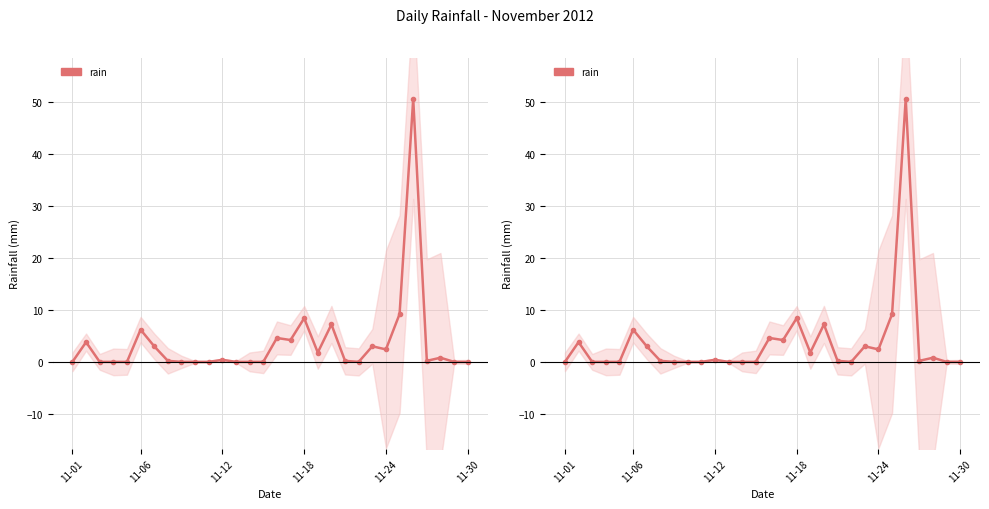

At which label is the value closest to 25?

24